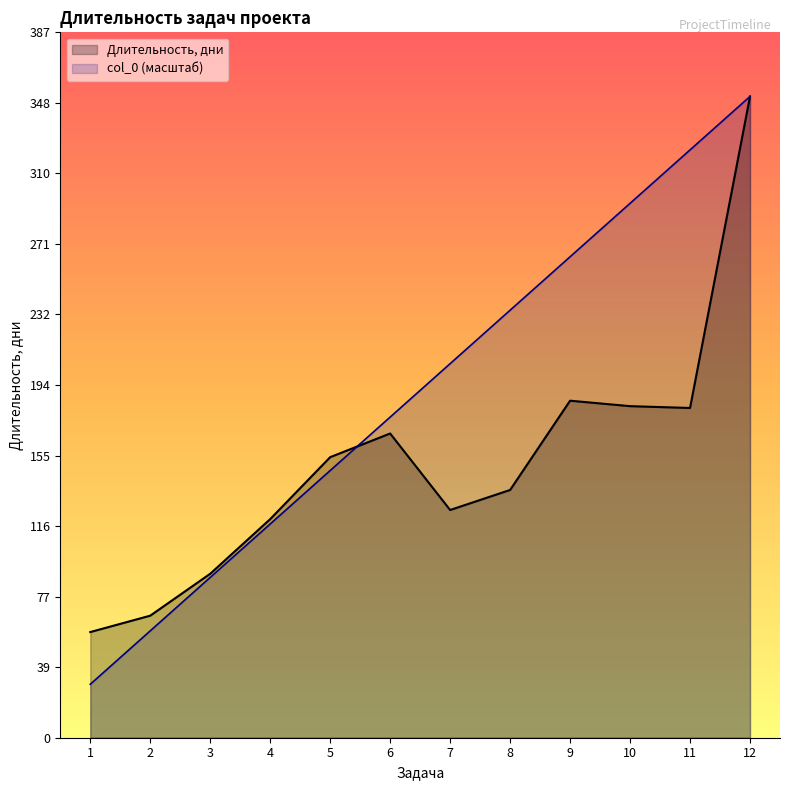

Which series has the widest spread of values?

col_0 (масштаб)